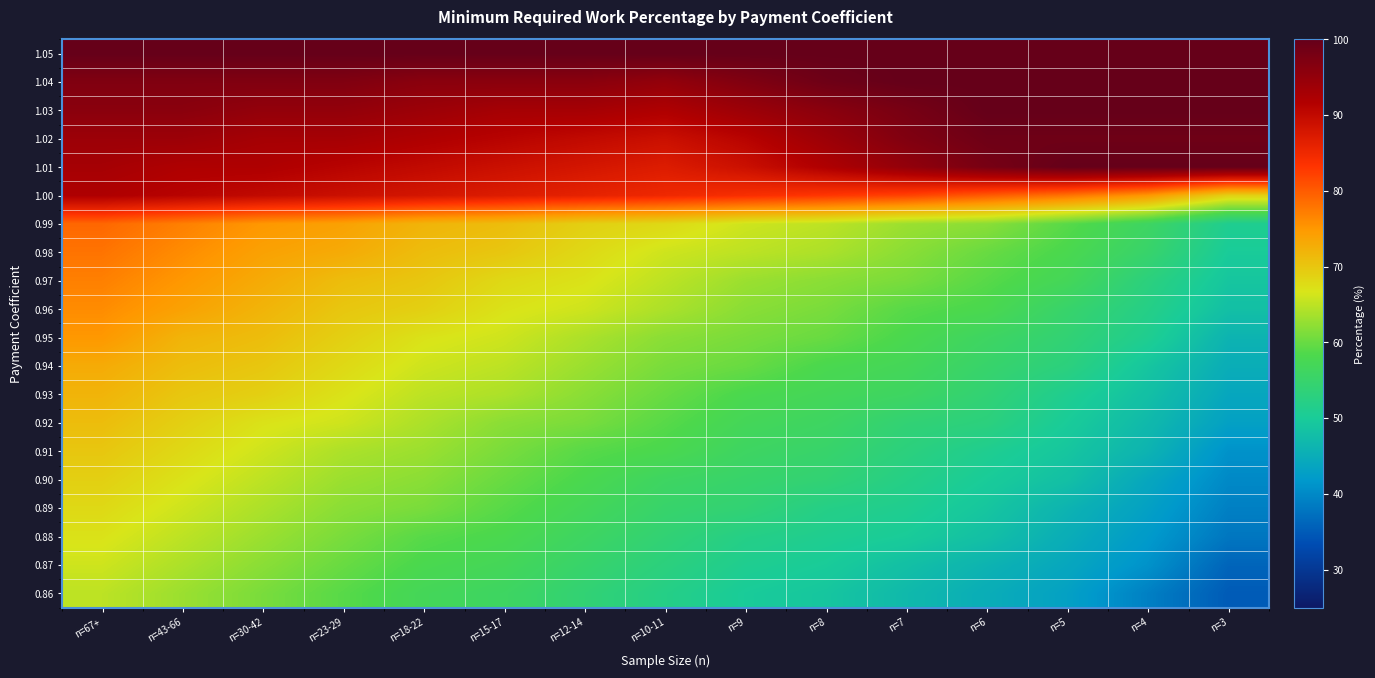

What is the spread (max minus min) of values at n=3?

65